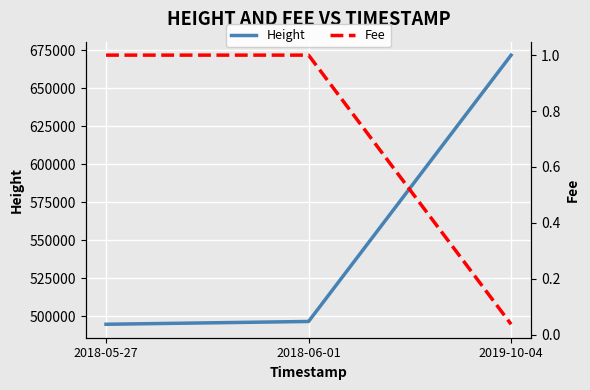

What is the difference between the highest and lowest values at 2018-06-01?

496702.0